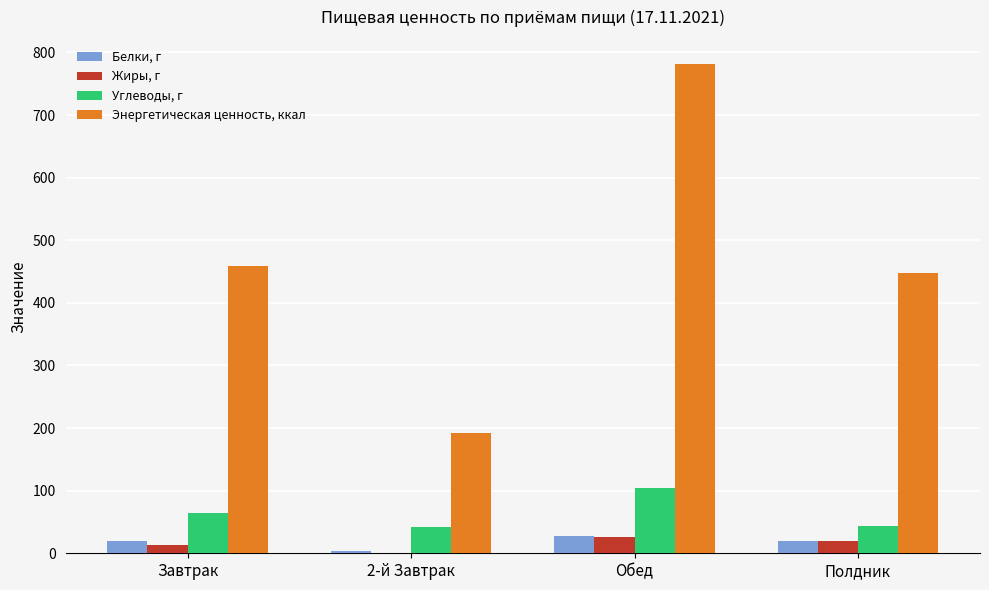

Which series changed the most between Завтрак and 2-й Завтрак?

Энергетическая ценность, ккал